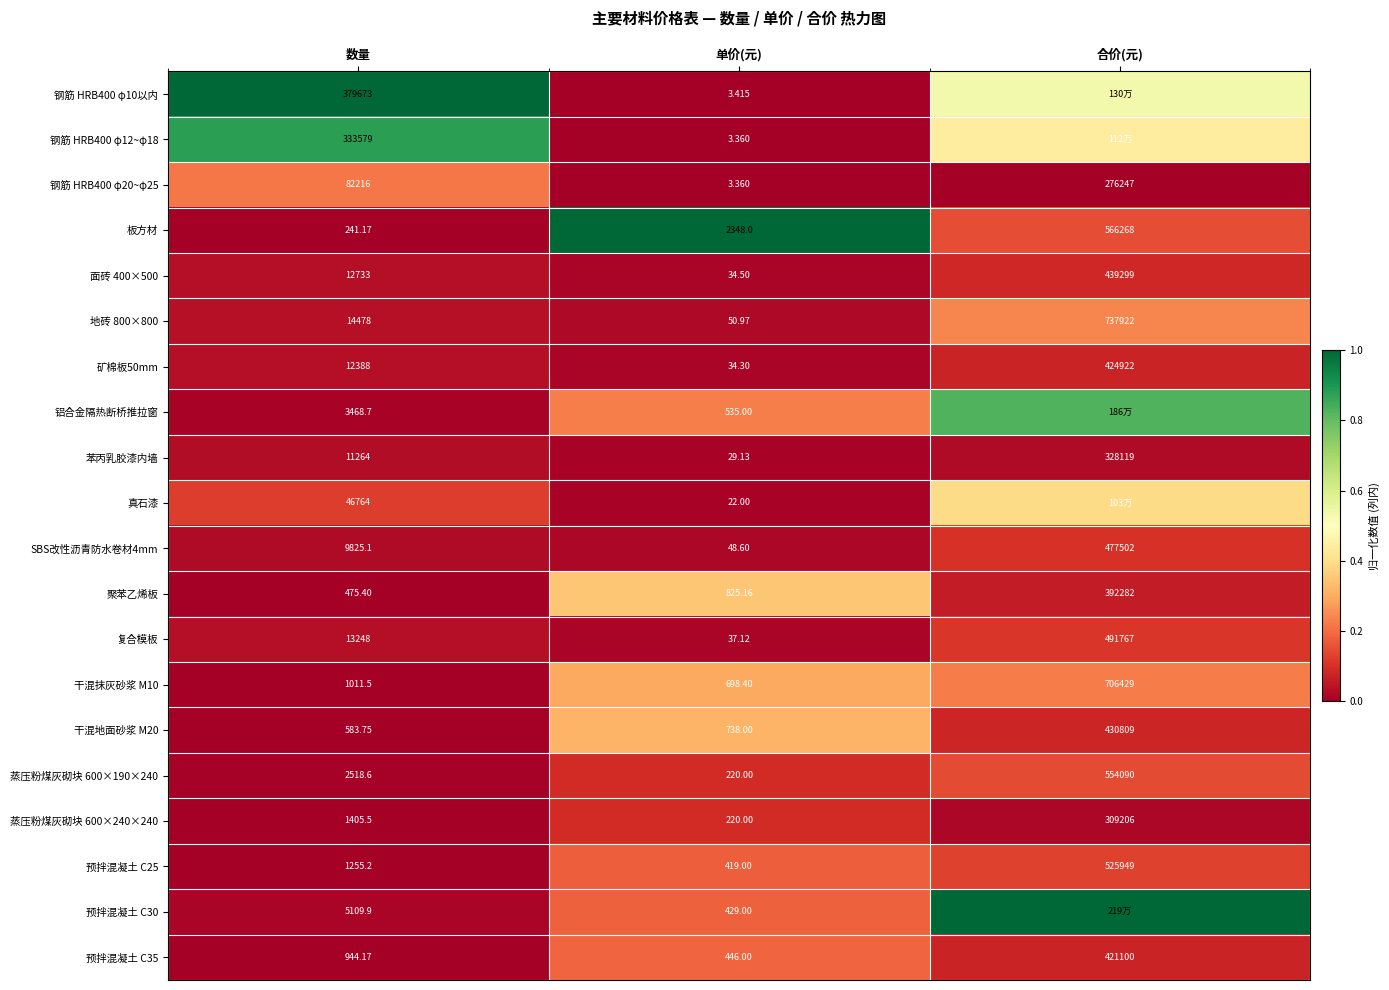

Is the value of 钢筋 HRB400 φ12~φ18 at 数量 greater than the value of SBS改性沥青防水卷材4mm at 合价(元)?

No